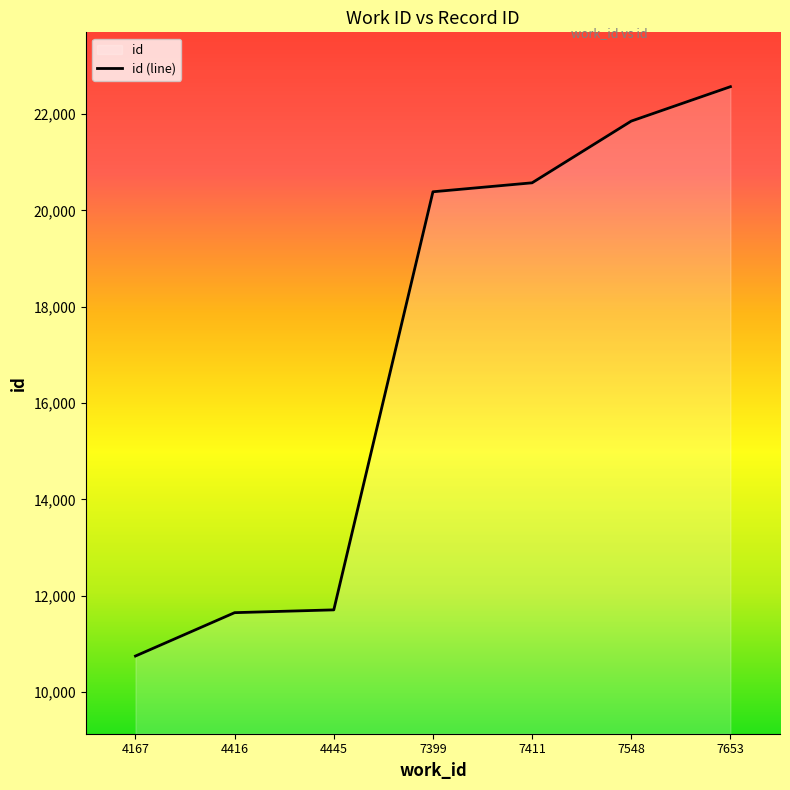

What is the value of the 3rd point from the left?

11709